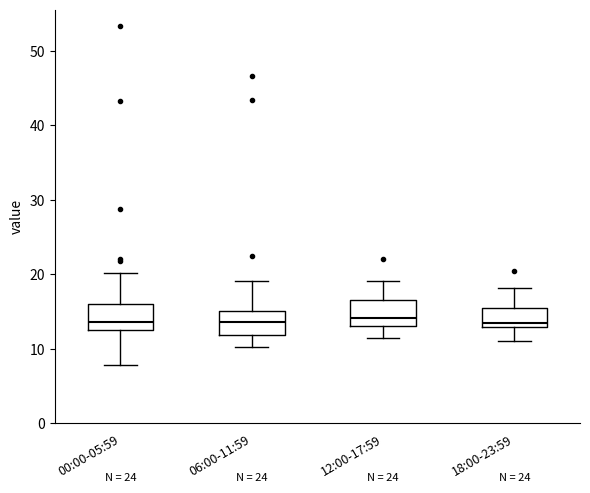

Reading left to right, transcribe this box plot: for each box, give where its median line is, the range the box spans, and where its two whiskers end, as read against the y-axis. The values are not printed on the chart, so give them approximately, as read against the axis.

00:00-05:59: median 14, box 12 to 16, whiskers 8 to 20
06:00-11:59: median 14, box 12 to 15, whiskers 10 to 19
12:00-17:59: median 14, box 13 to 17, whiskers 11 to 19
18:00-23:59: median 14, box 13 to 16, whiskers 11 to 18